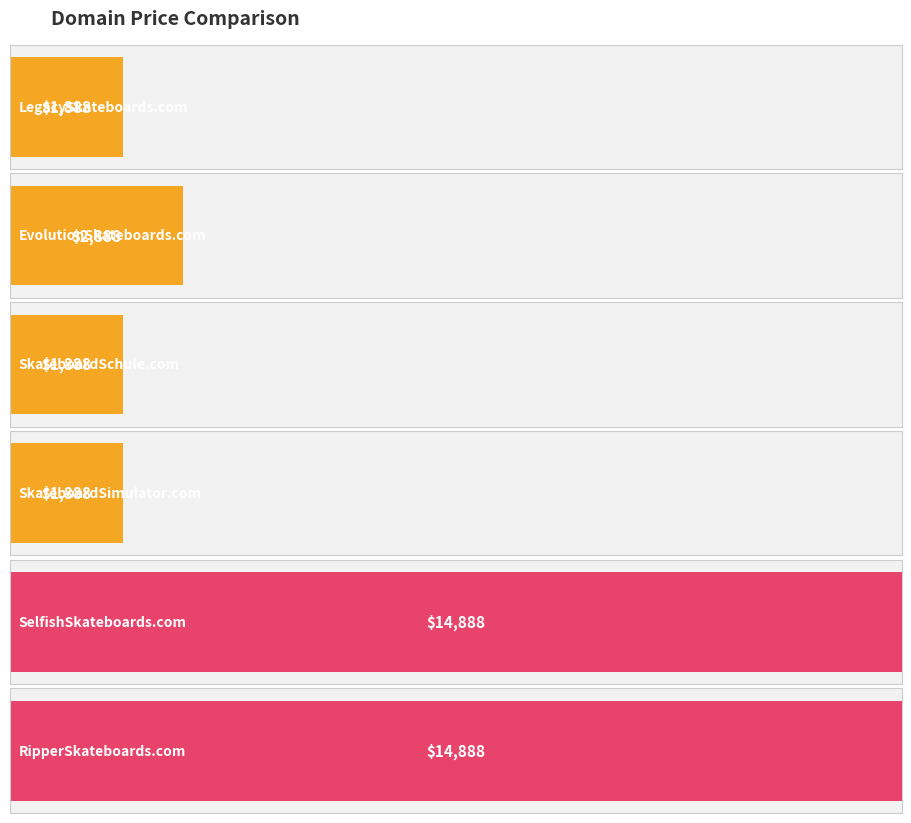

What is the ratio of the value at LegacySkateboards.com to the value at SkateboardSimulator.com?

1.0